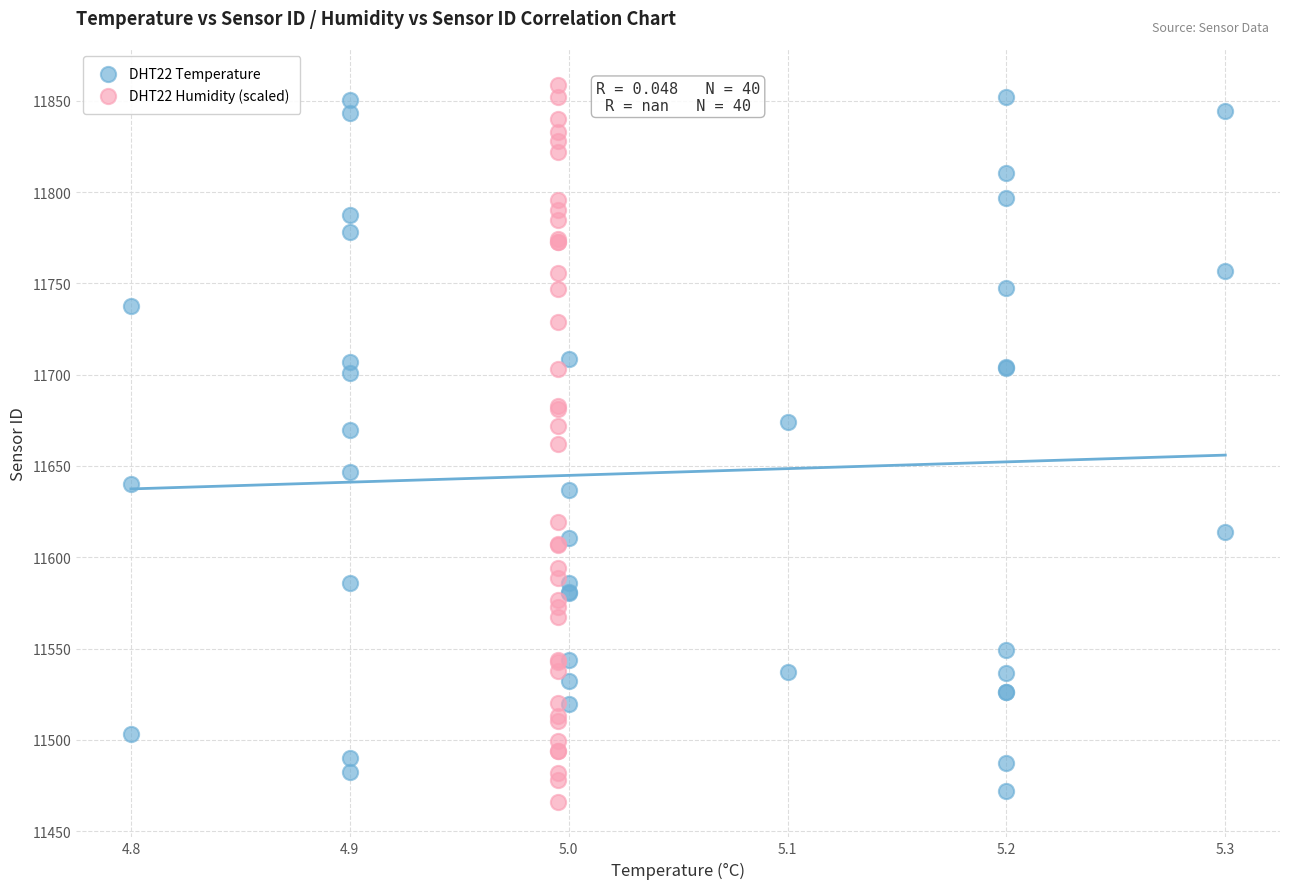

What are all the series names shown in the legend?

DHT22 Temperature, DHT22 Humidity (scaled)